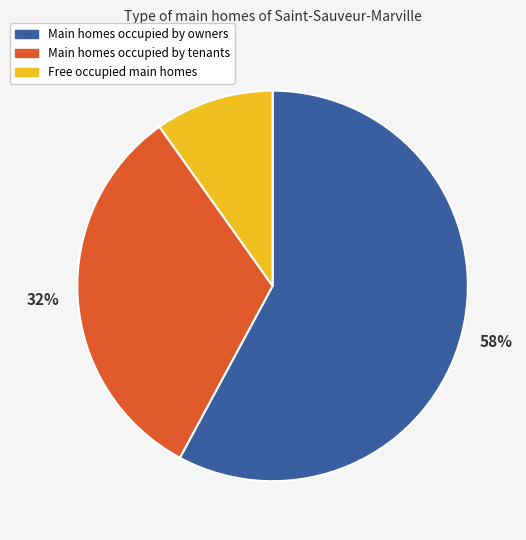

Is there a majority slice in this chart?

Yes